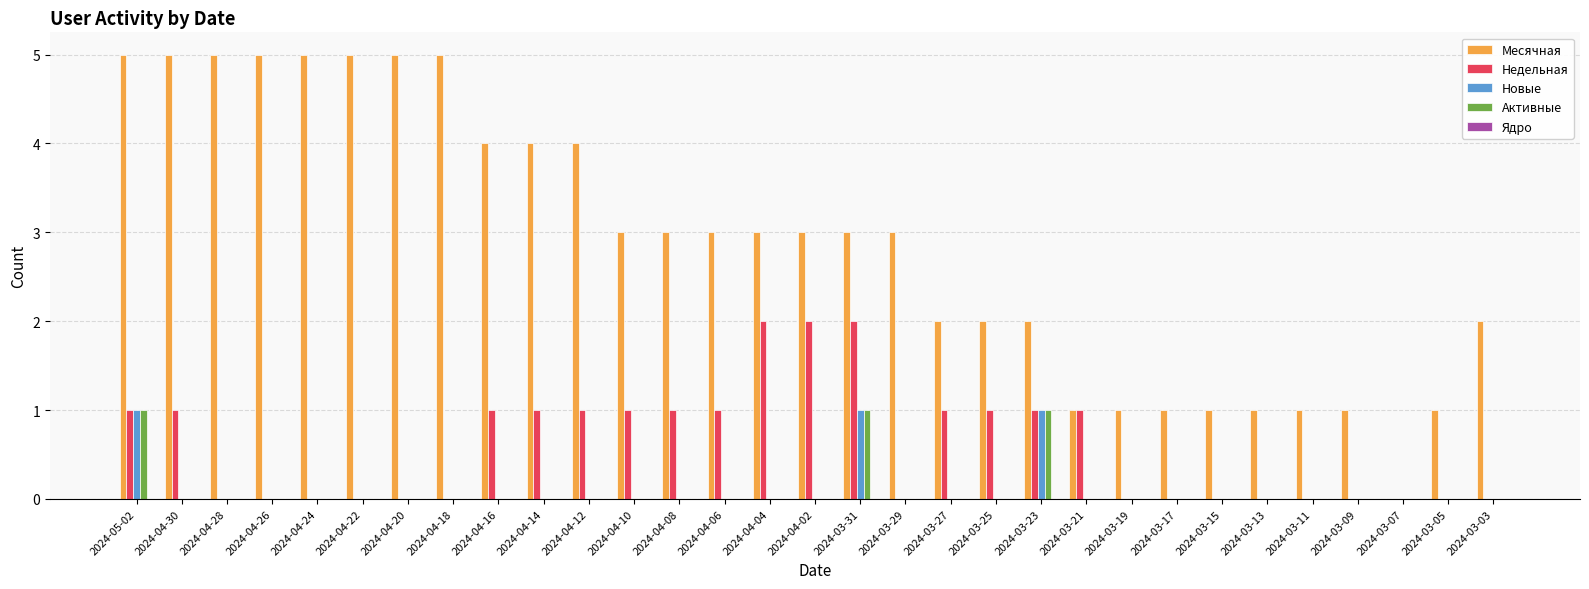

Which series has the largest total across all categories?

Месячная